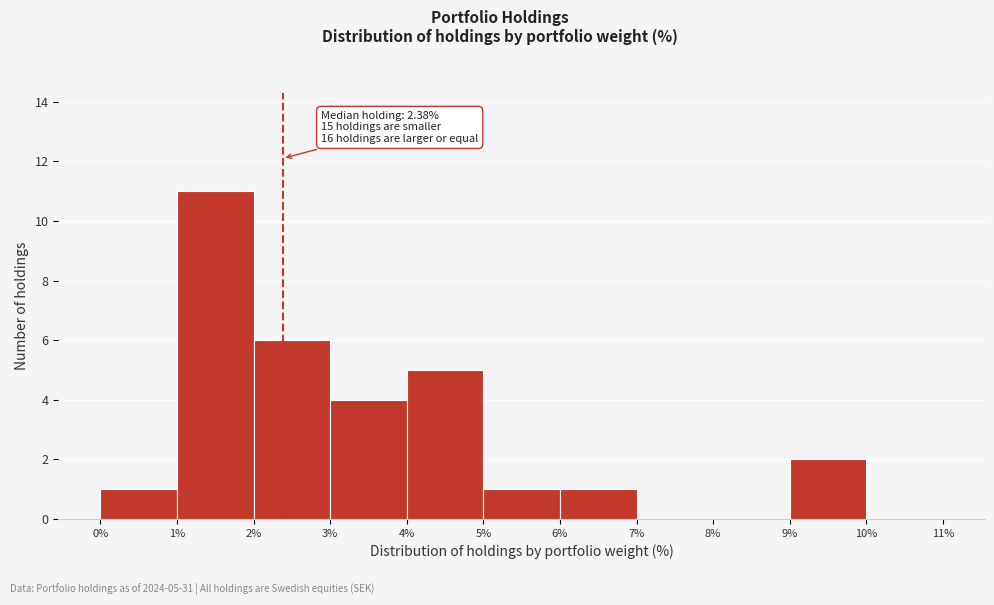

Over which range of the x-axis is the bar tallest?

1% to 2%